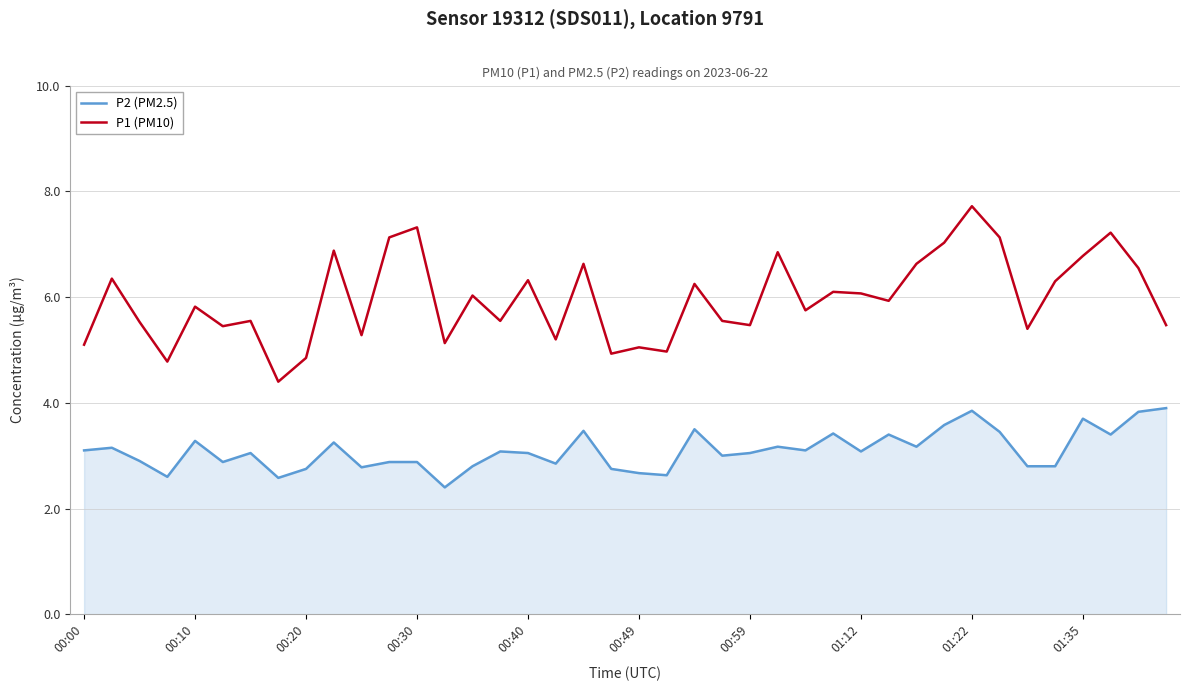

Rank the series by their maximum value, from highest to lowest.

P1 (PM10), P2 (PM2.5)